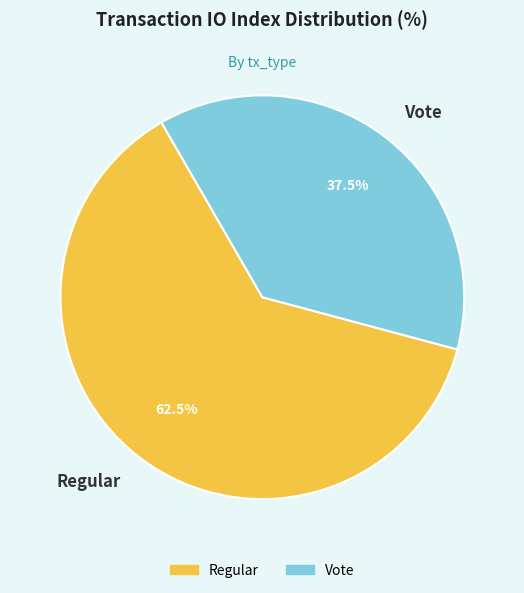

Approximately how many times larger is the value at Regular compared to Vote?

1.7